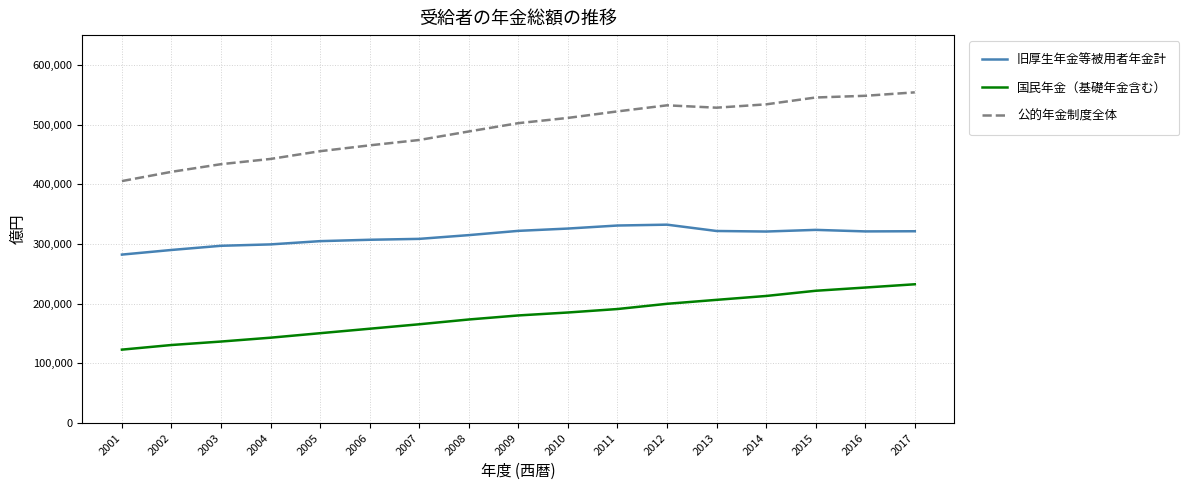

Between 2001 and 2017, which series saw the biggest shift?

公的年金制度全体